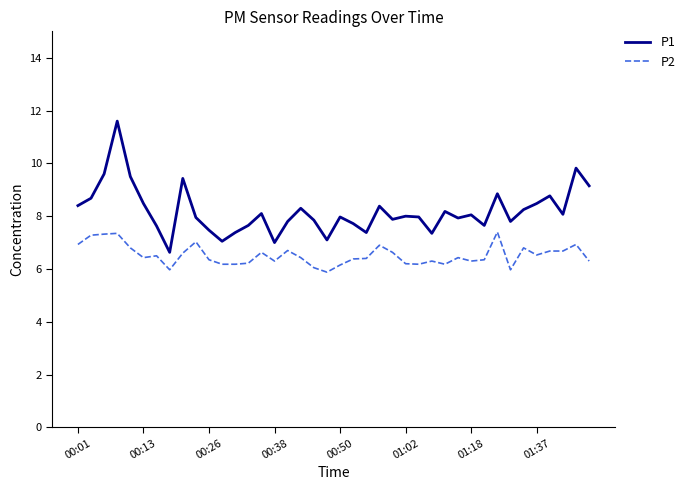

Which series has the largest range (max minus min)?

P1